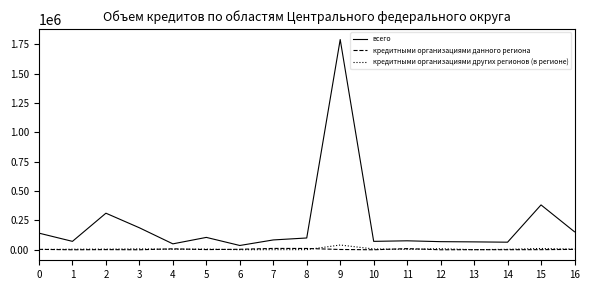

The value of всего at 2 is 471039. True or false?

False